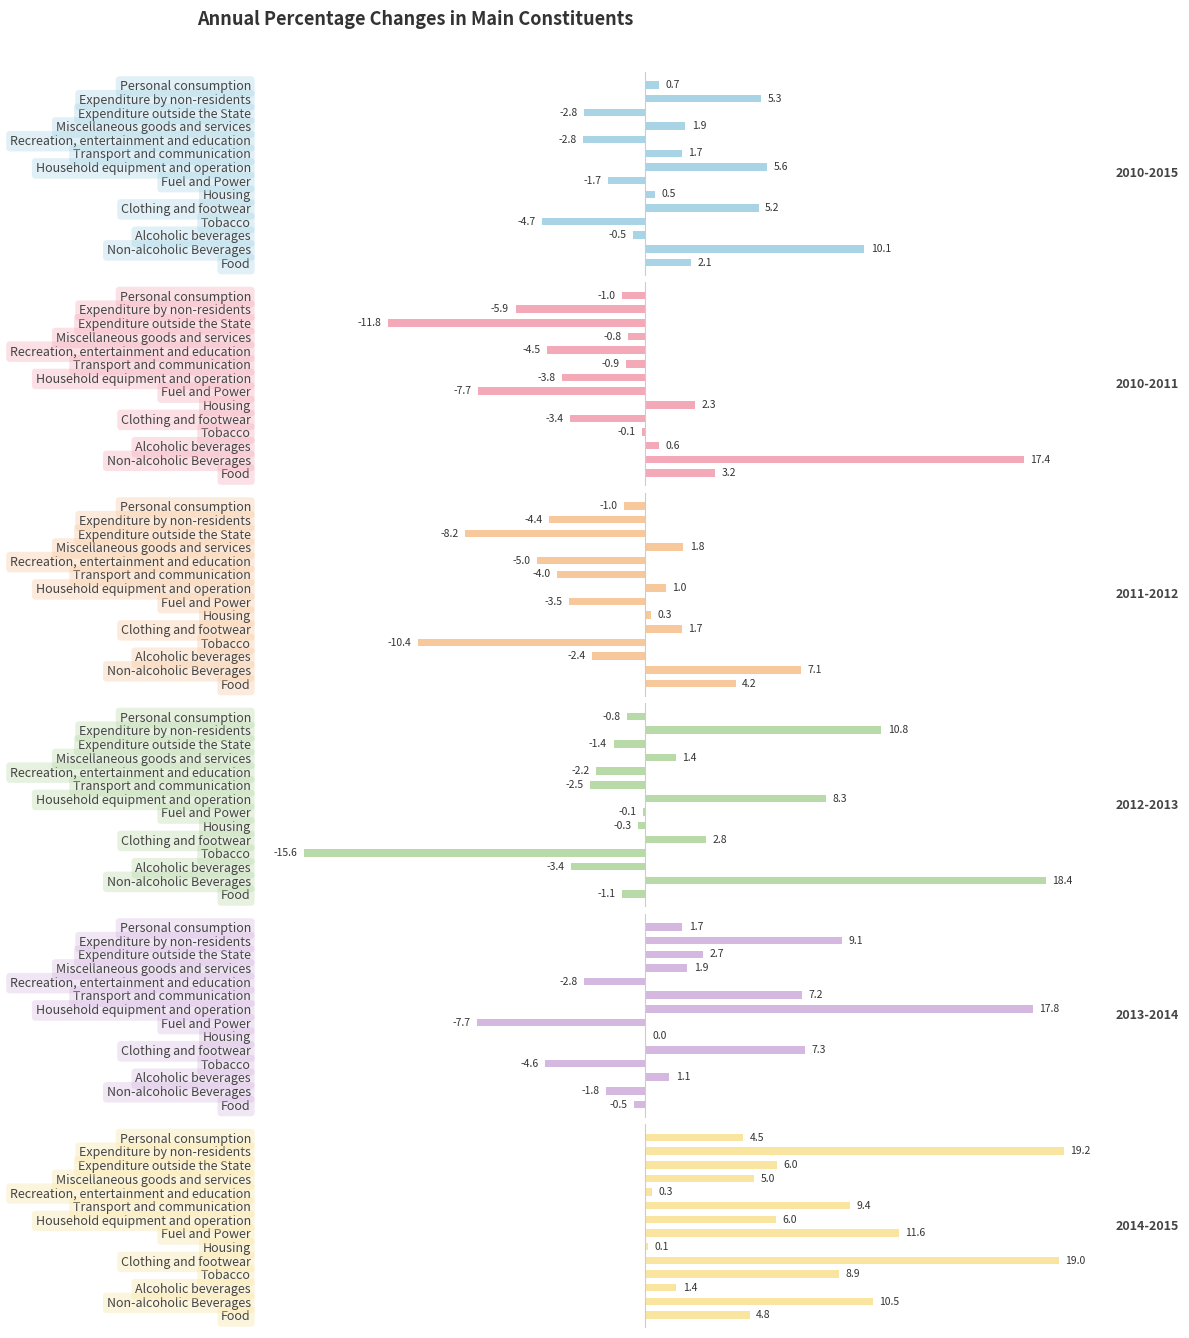

Where does the 2010-2011 series first go above 0?

Food